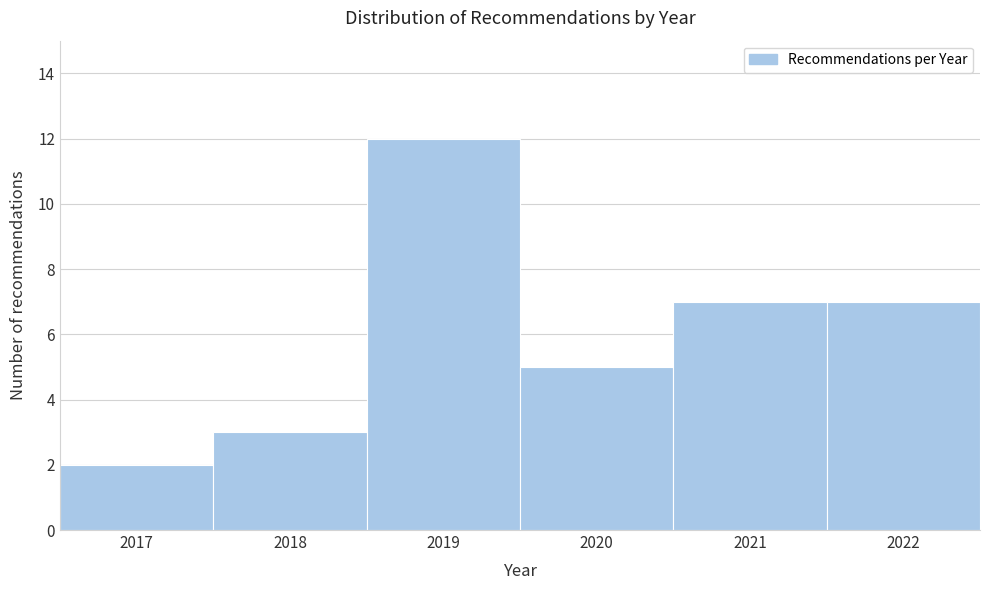

Reading left to right, transcribe this chart: for each bar, give the range it covers on the x-axis and its height. The values are not printed on the chart, so give them approximately, as read against the axis.

2016.5 to 2017.5: 2
2017.5 to 2018.5: 3
2018.5 to 2019.5: 12
2019.5 to 2020.5: 5
2020.5 to 2021.5: 7
2021.5 to 2022.5: 7